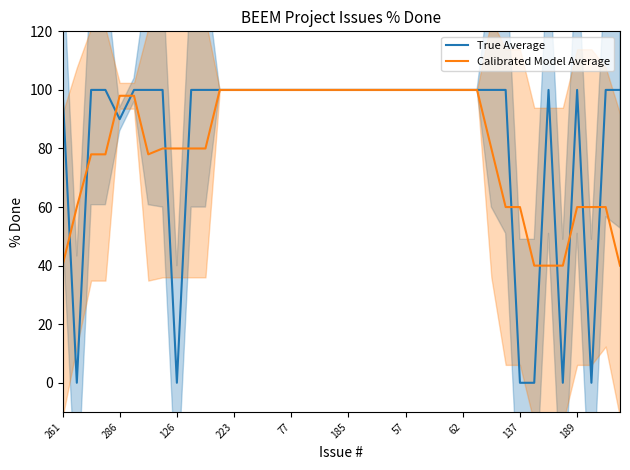

Is this an area chart (filled region under the line)?

No